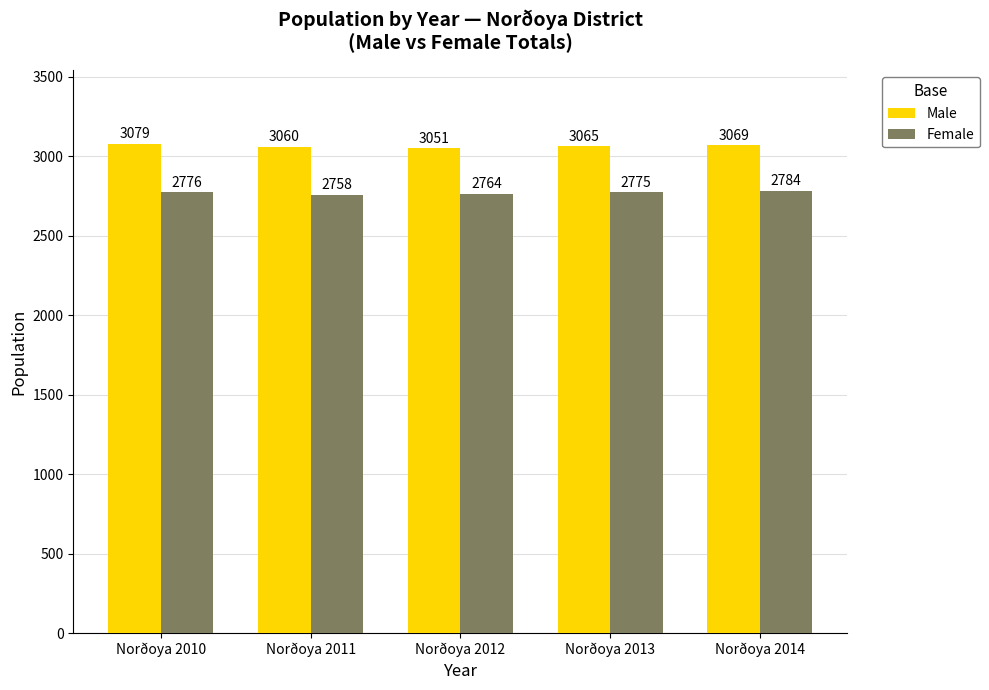

What is the sum of the Male values at Norðoya 2013 and Norðoya 2011?

6125